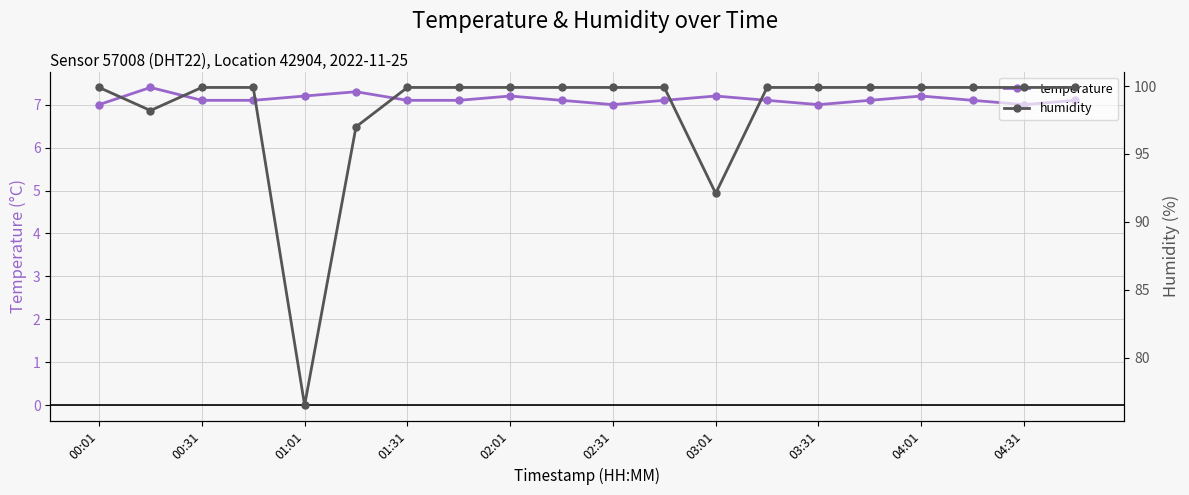

True or false: temperature has more than 0 interior local peaks.

True